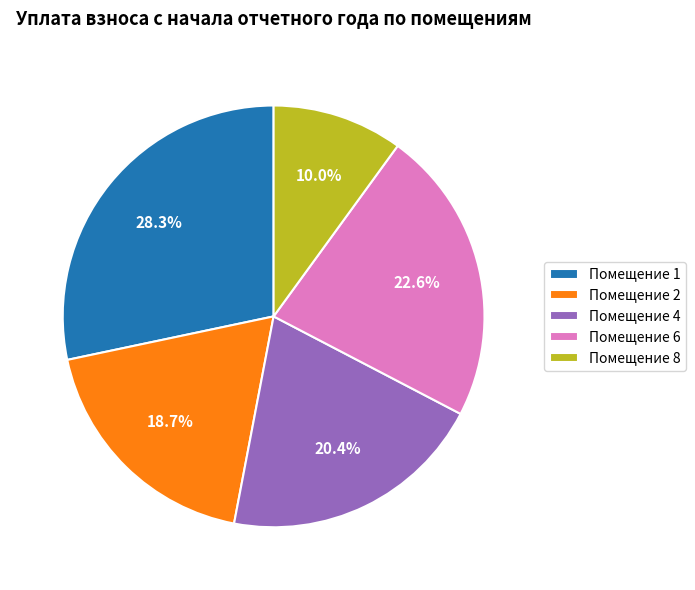

Between Помещение 4 and Помещение 1, which is larger?

Помещение 1